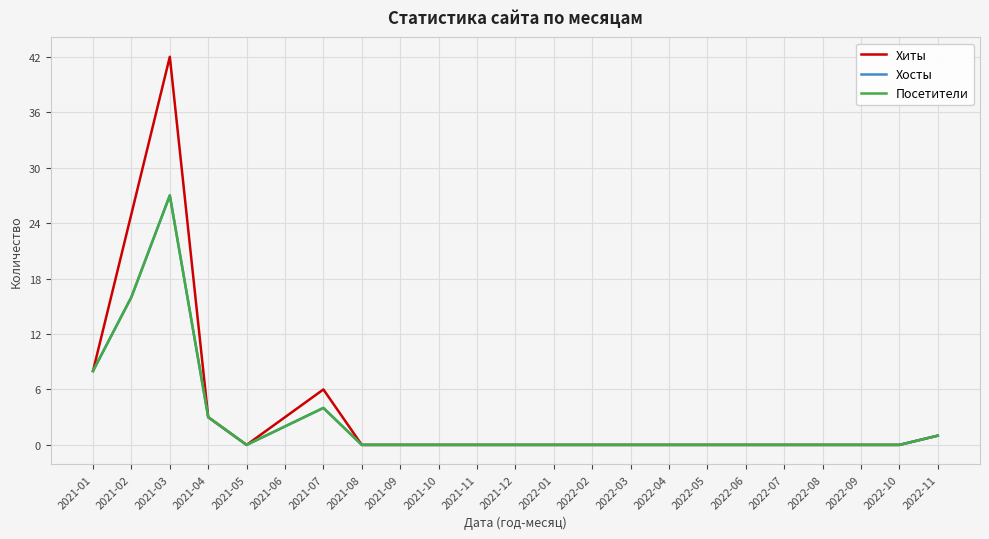

Does the chart have visible grid lines?

Yes